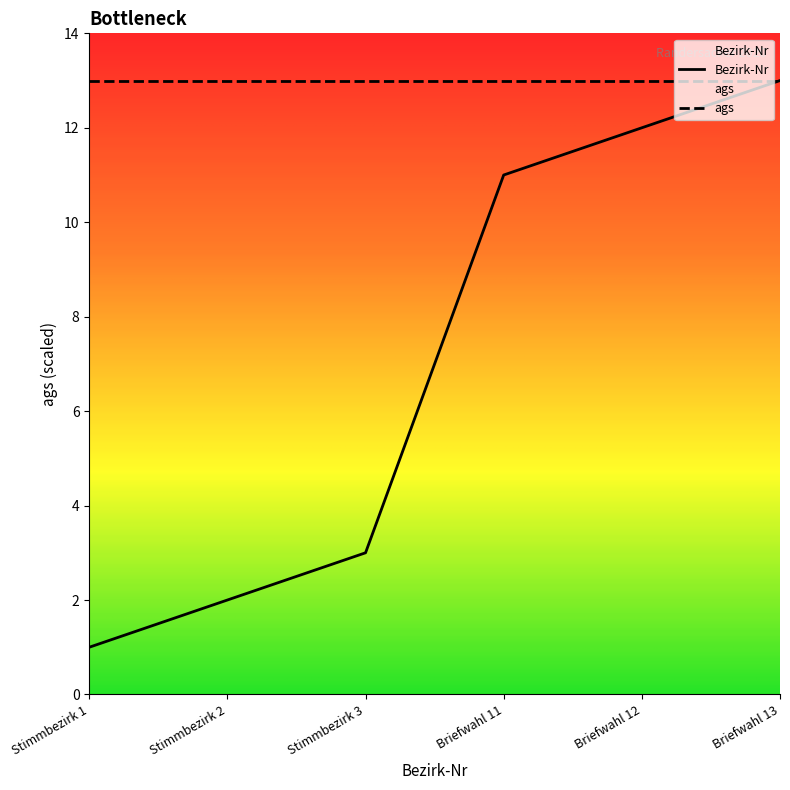

Does the chart have visible grid lines?

No